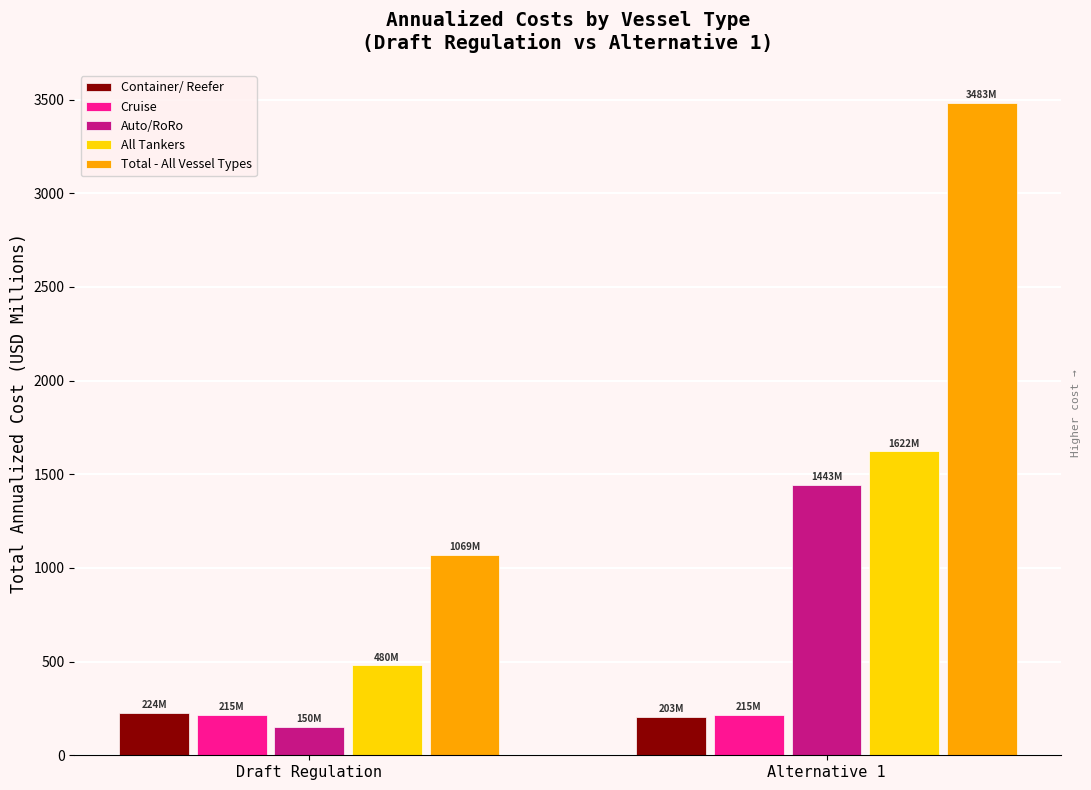

Is it true that All Tankers equals 1621.7 at Alternative 1?

True